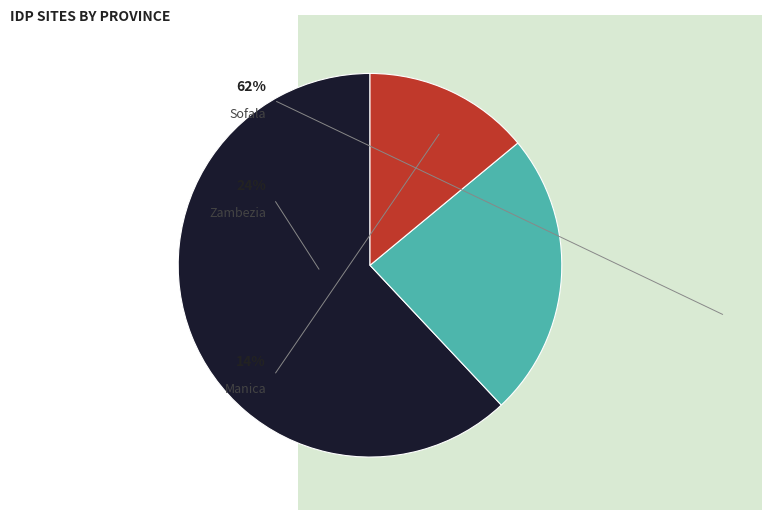

Does any single category account for the majority?

Yes